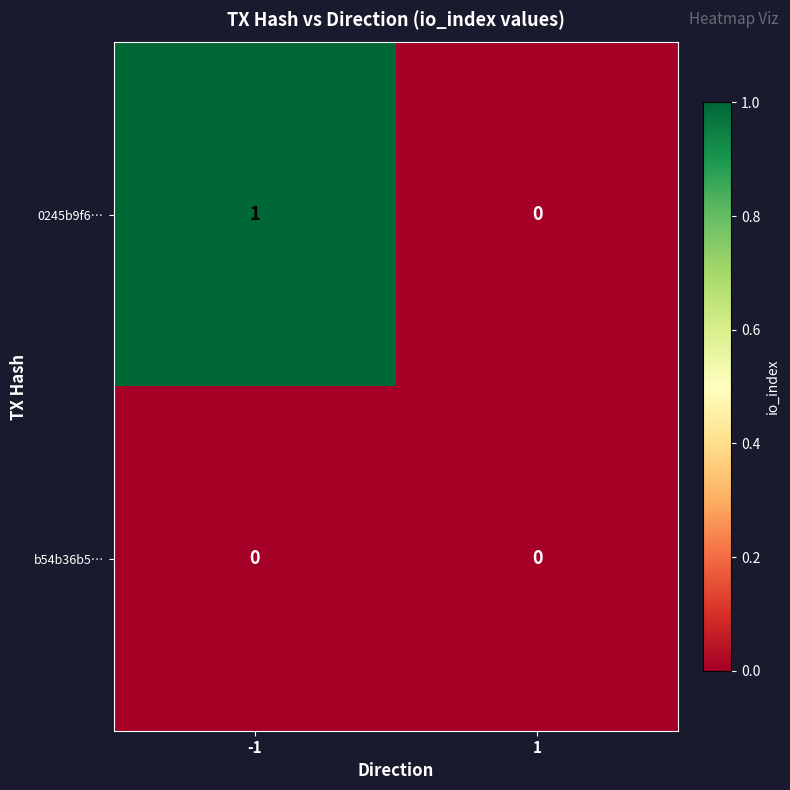

Which series has the largest total across all categories?

0245b9f6…